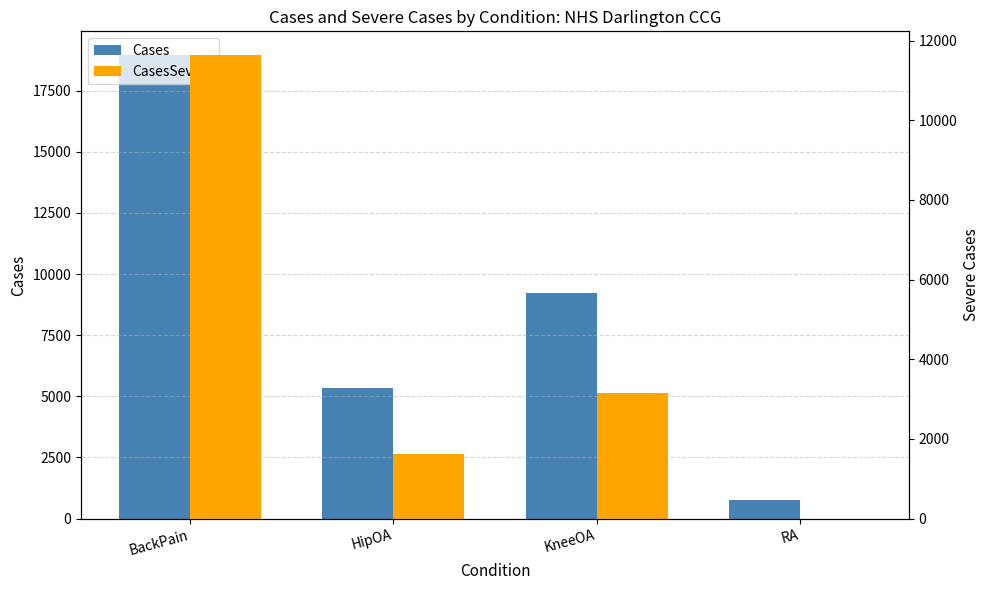

Rank the series by their maximum value, from highest to lowest.

Cases, CasesSevere